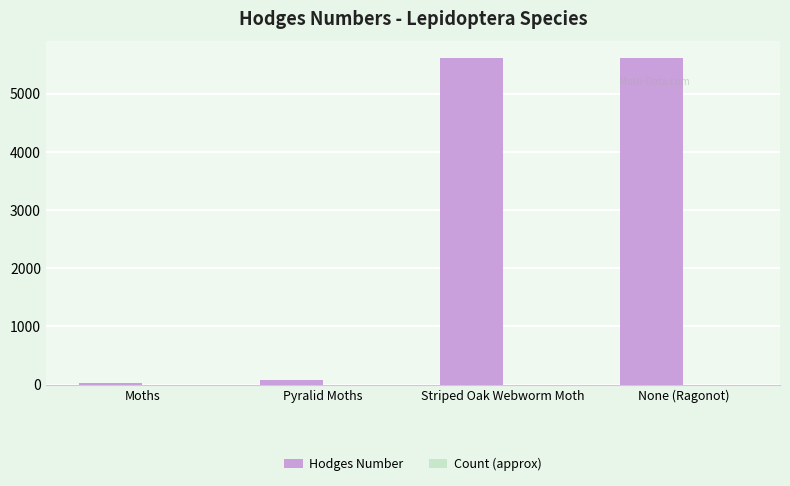

At which label is Hodges Number closest to 2823?

Pyralid Moths